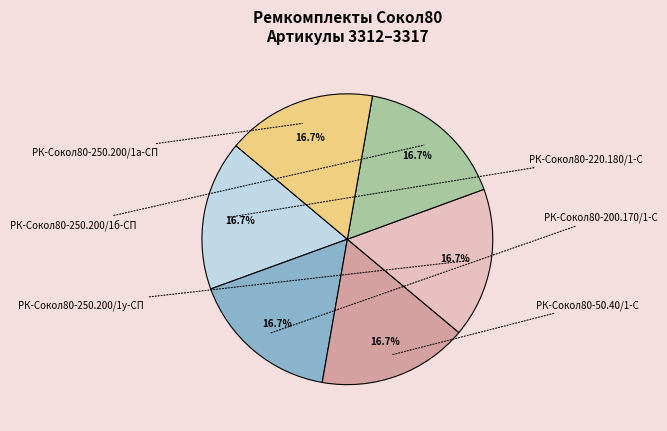

Is there a majority slice in this chart?

No